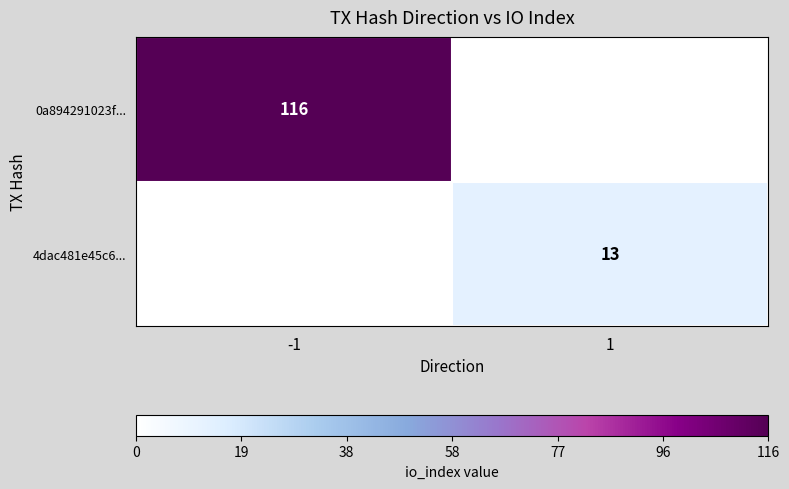

The value of 4dac481e45c6... at 1 is 23. True or false?

False